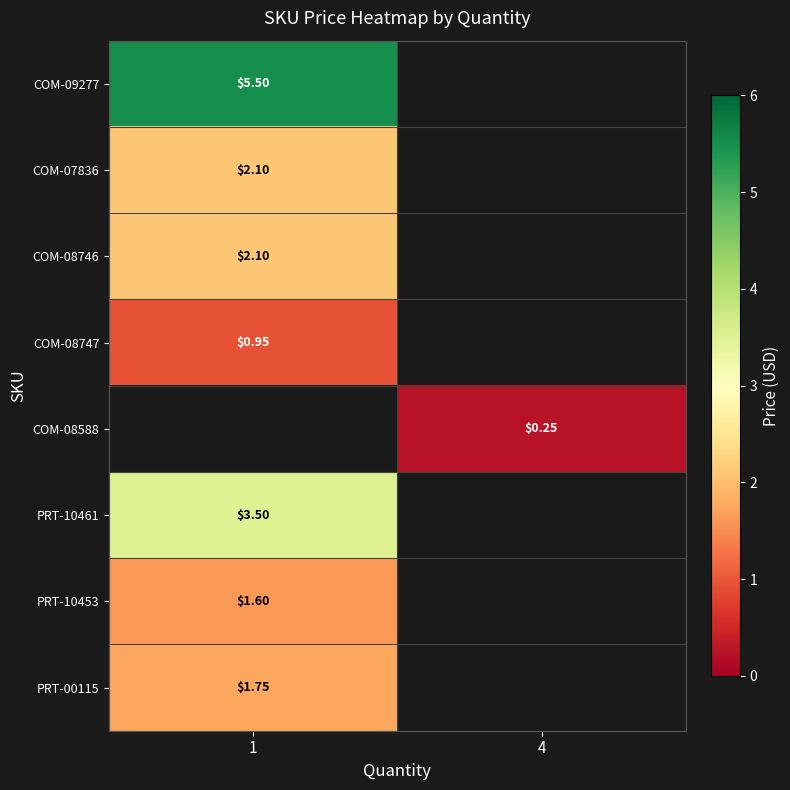

How many series are shown in this chart?

8